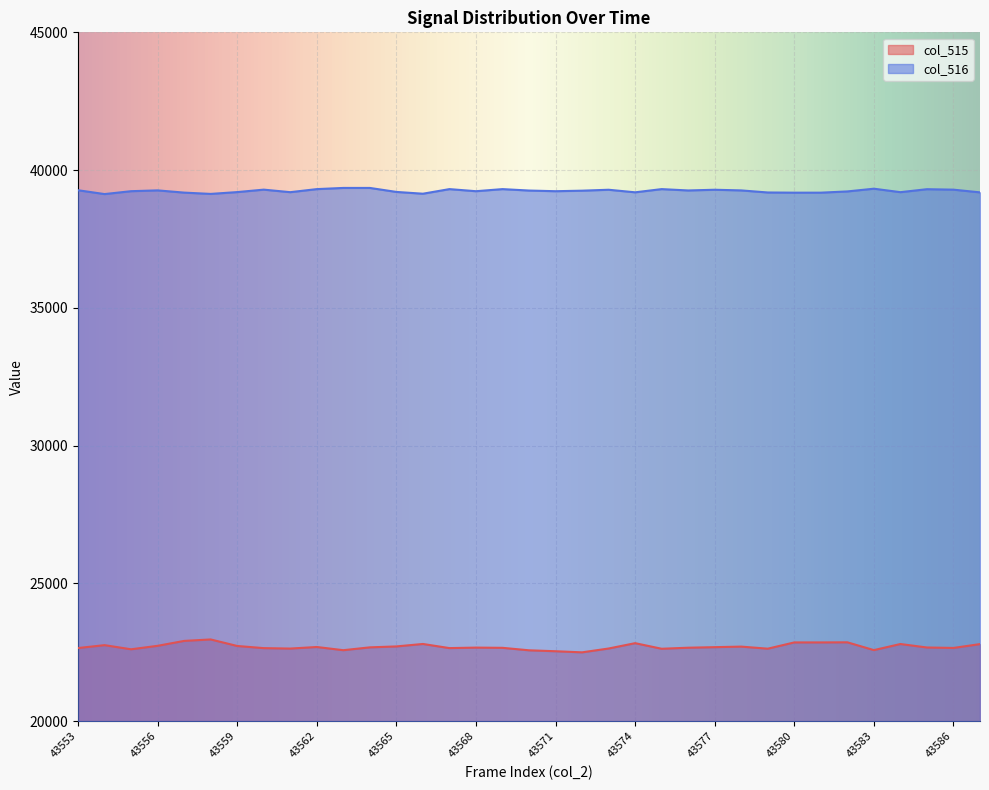

Where is col_515 nearest to the value 22732?

43556